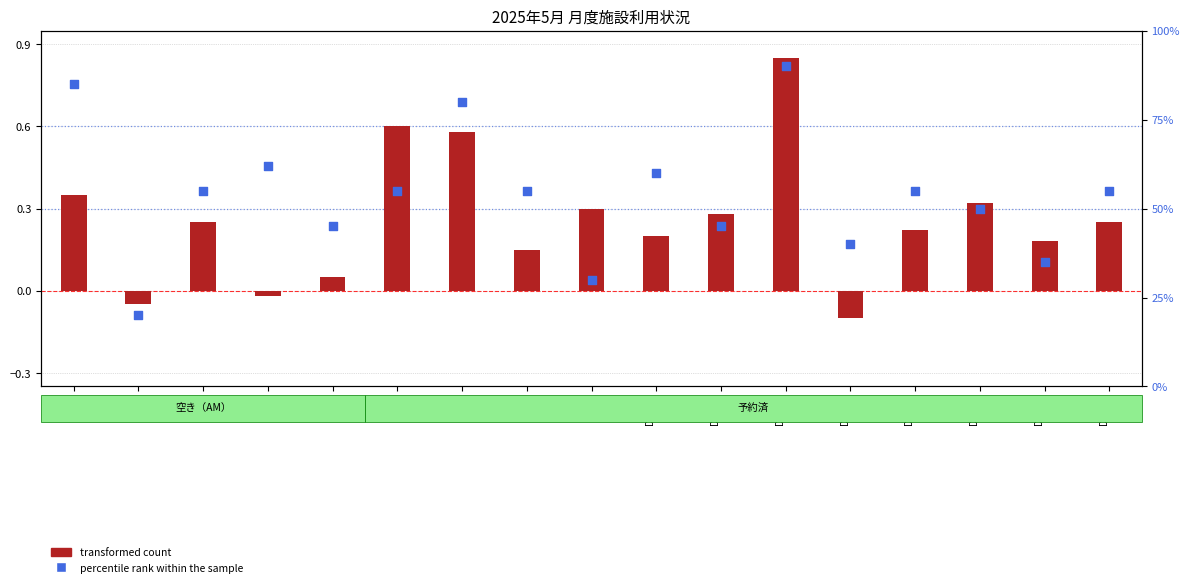

At how many categories does at least one series exceed 0?

17